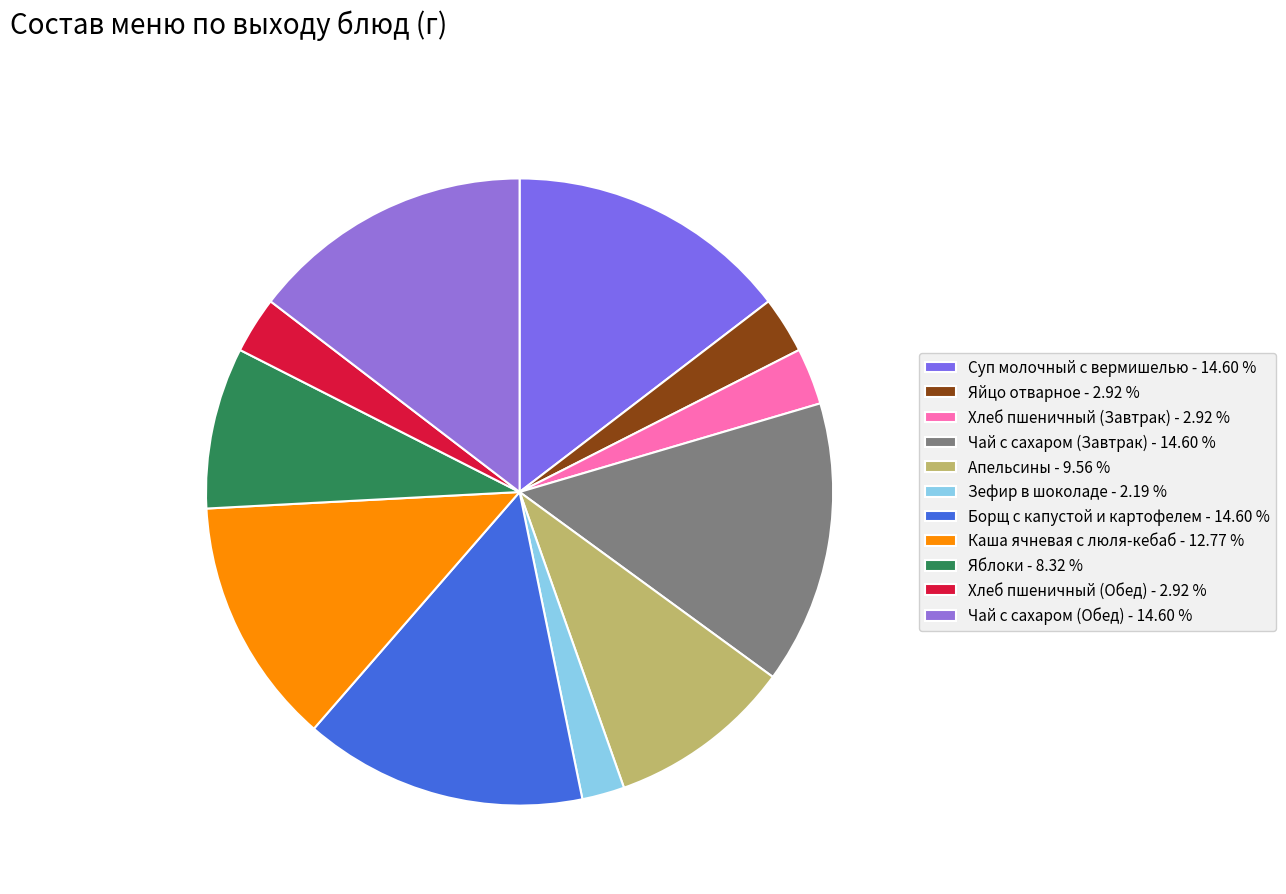

Count the number of slices in the pie.

11